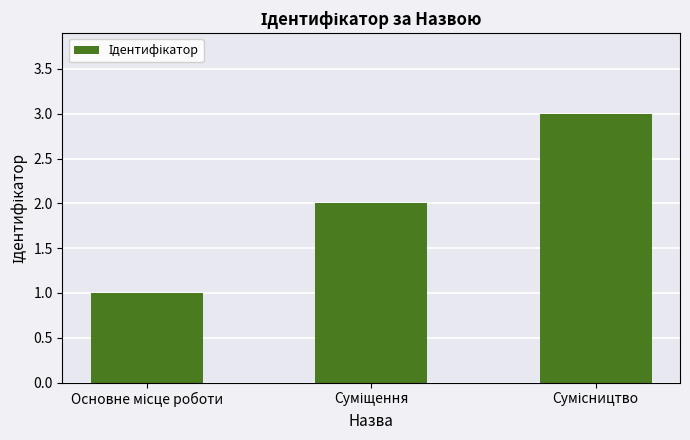

What is the greatest value displayed?

3